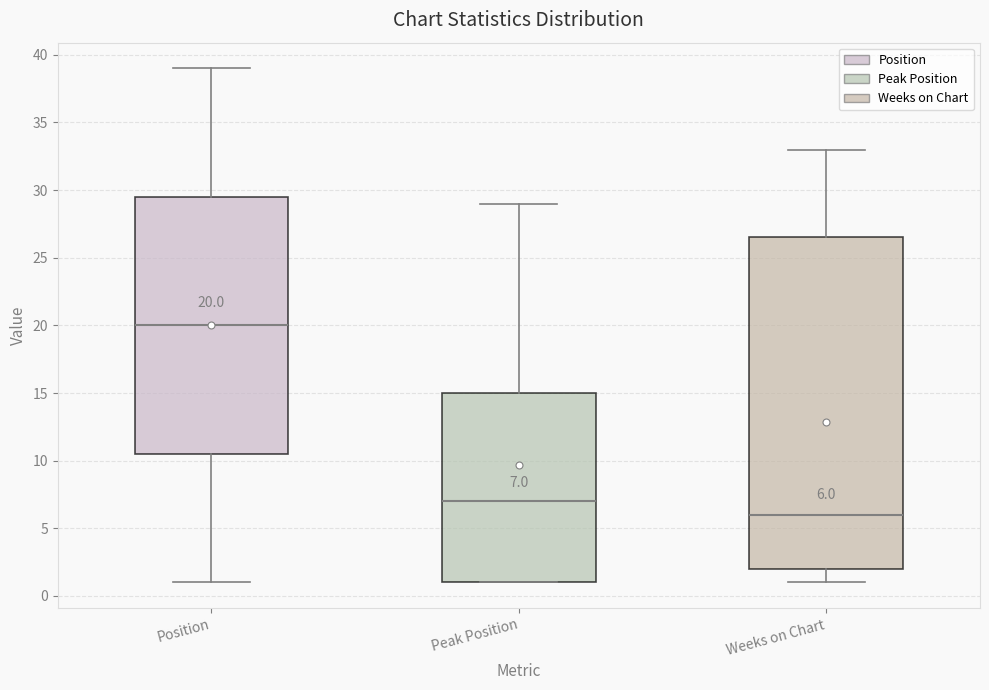

Which box is the tallest, from its lower edge to its upper edge?

Weeks on Chart